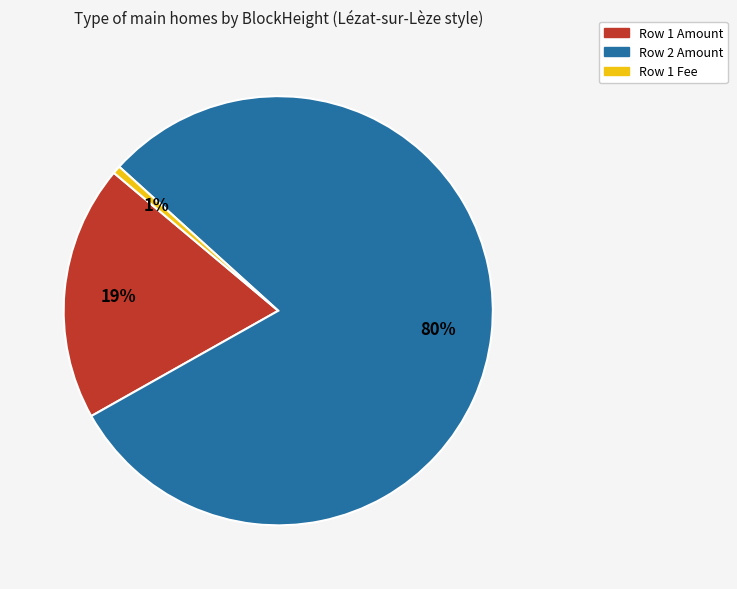

Is the sum of Row 2 Amount and Row 1 Amount greater than half?

Yes